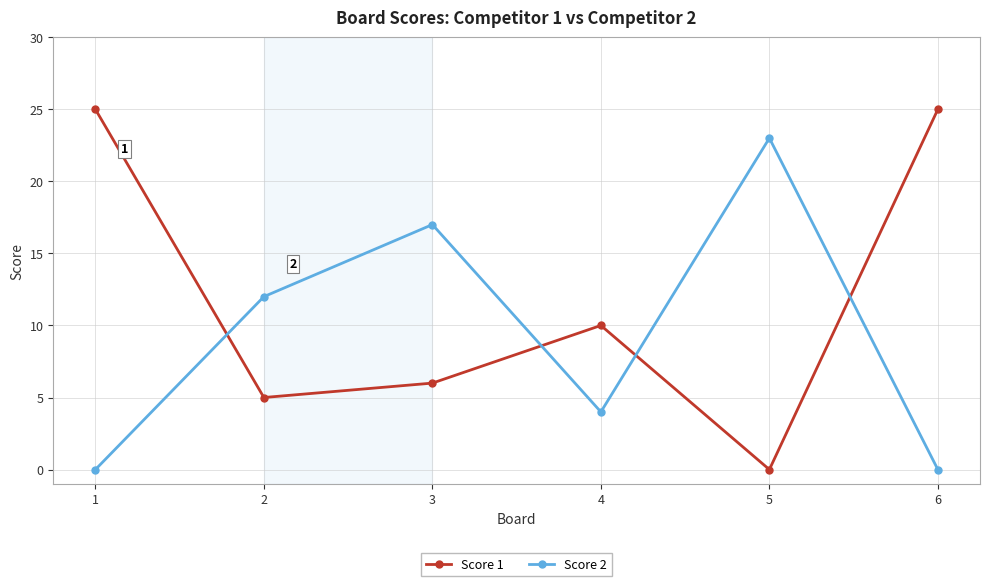

What is the greatest value displayed?

25